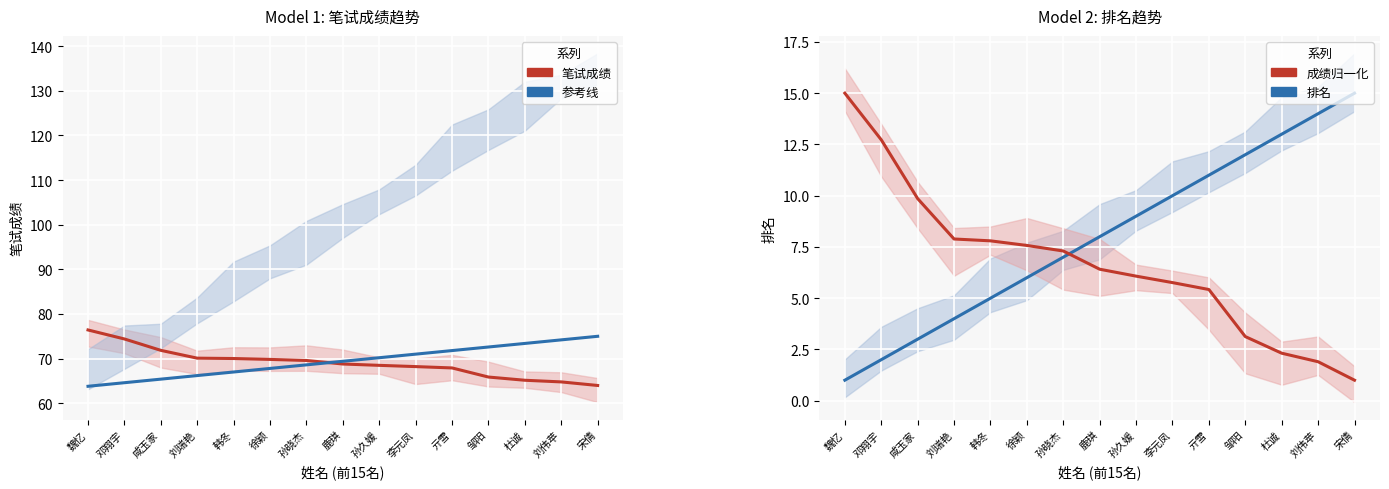

True or false: 参考线 and 排名 cross at least once.

False